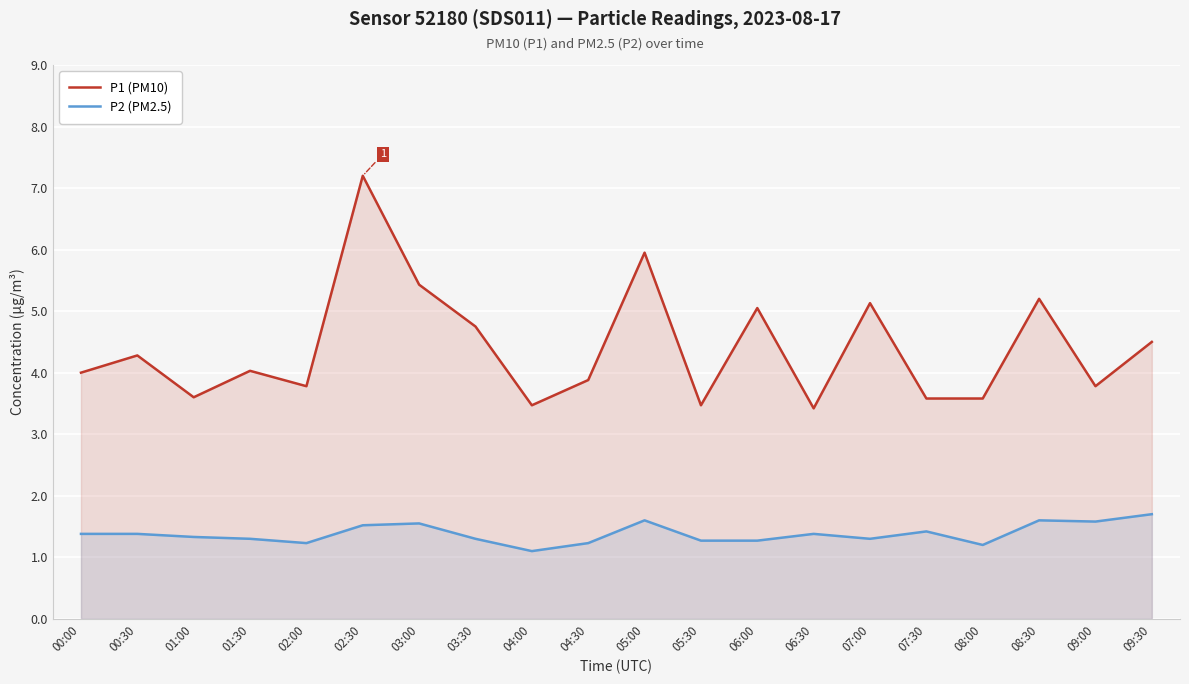

What is the label of the 1st point from the left?

00:00